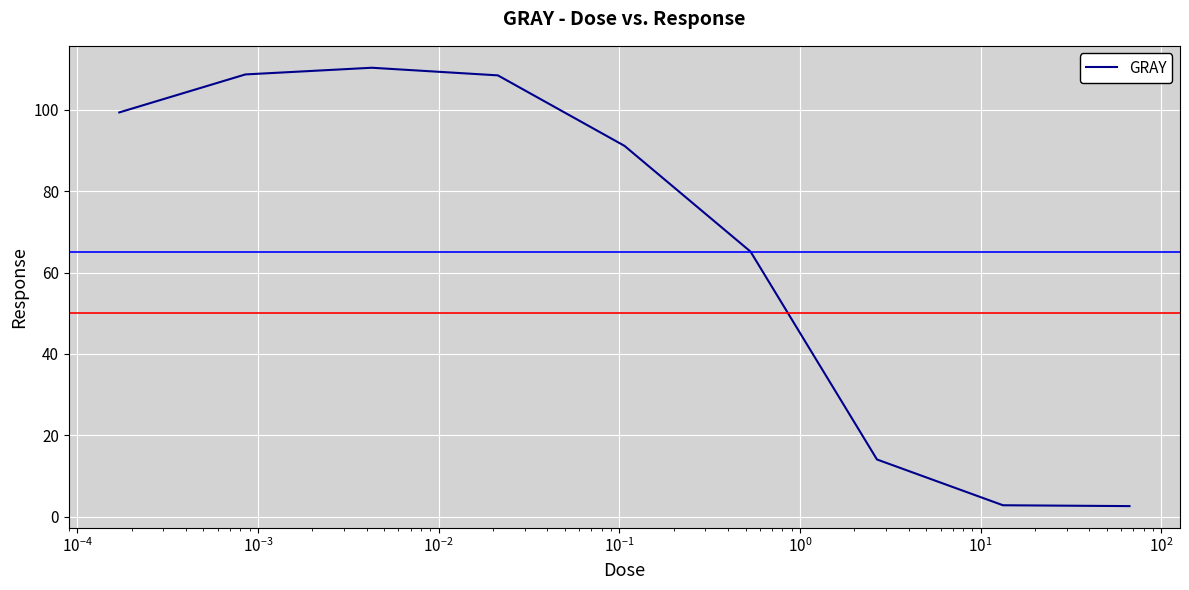

What is the minimum value shown in the chart?

2.6